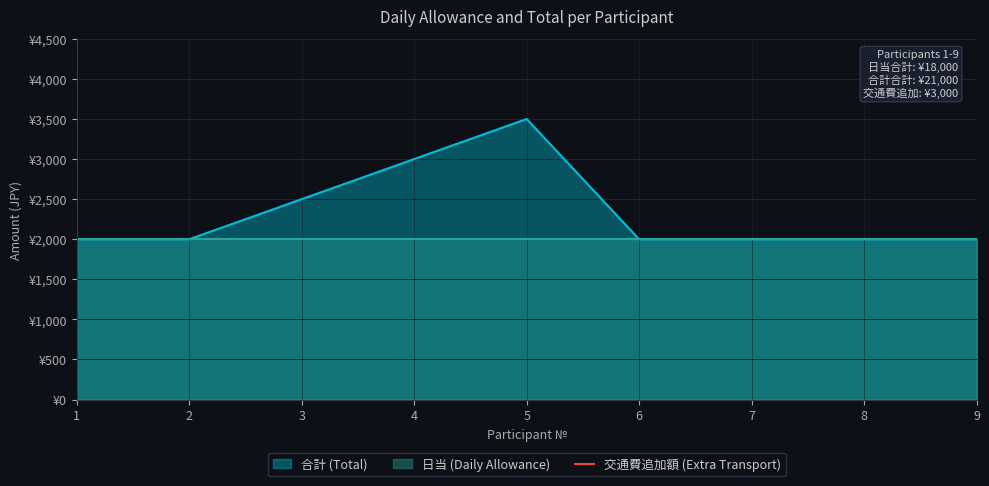

List the labels in order of value, largest first.

5, 4, 3, 1, 2, 6, 7, 8, 9